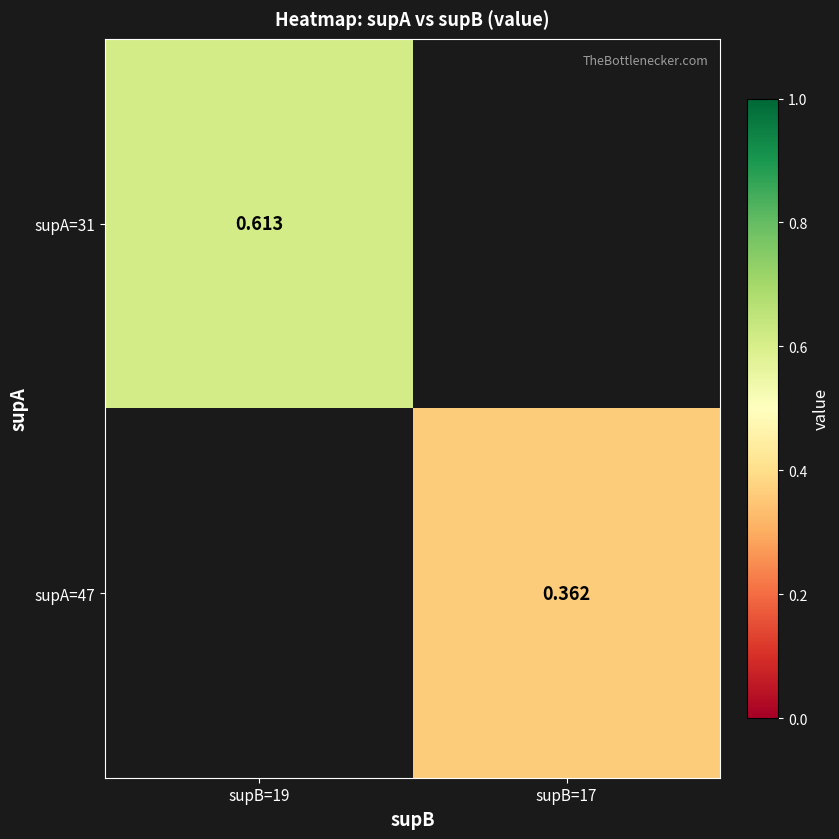

Is the value of supA=31 at supB=19 greater than the value of supA=47 at supB=17?

Yes